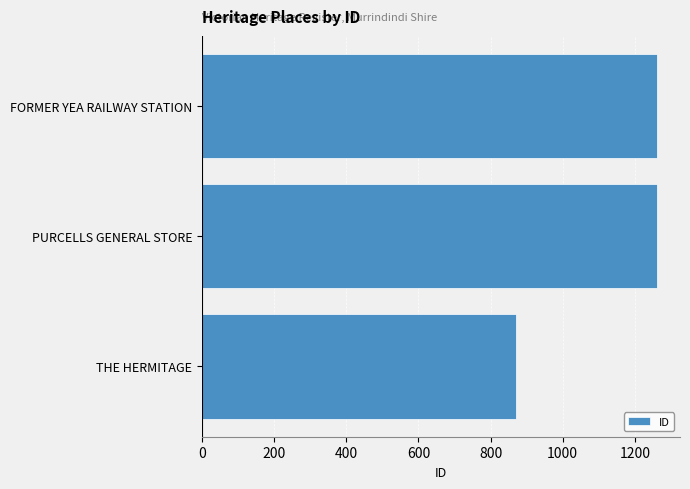

Does the chart contain stacked bars?

No